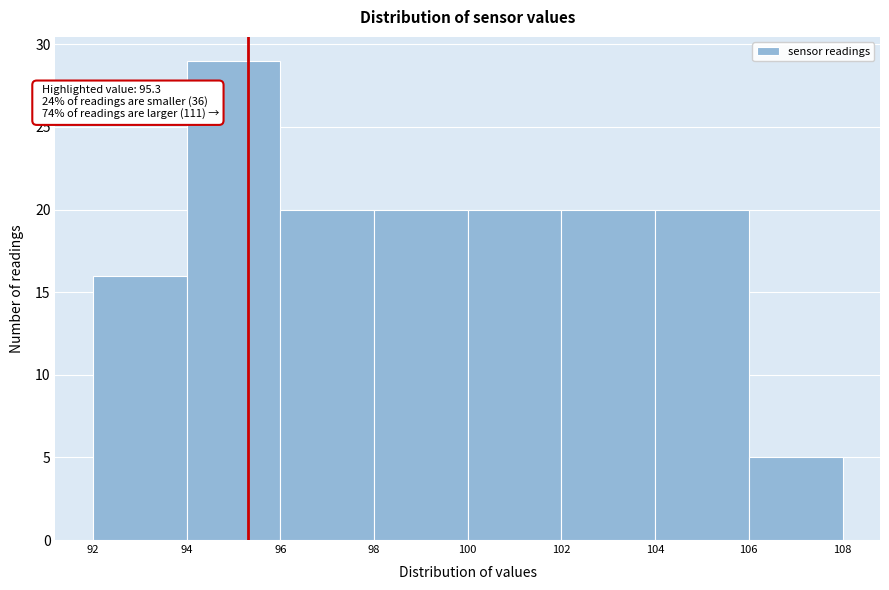

Which range on the x-axis has the tallest bar?

94 to 96